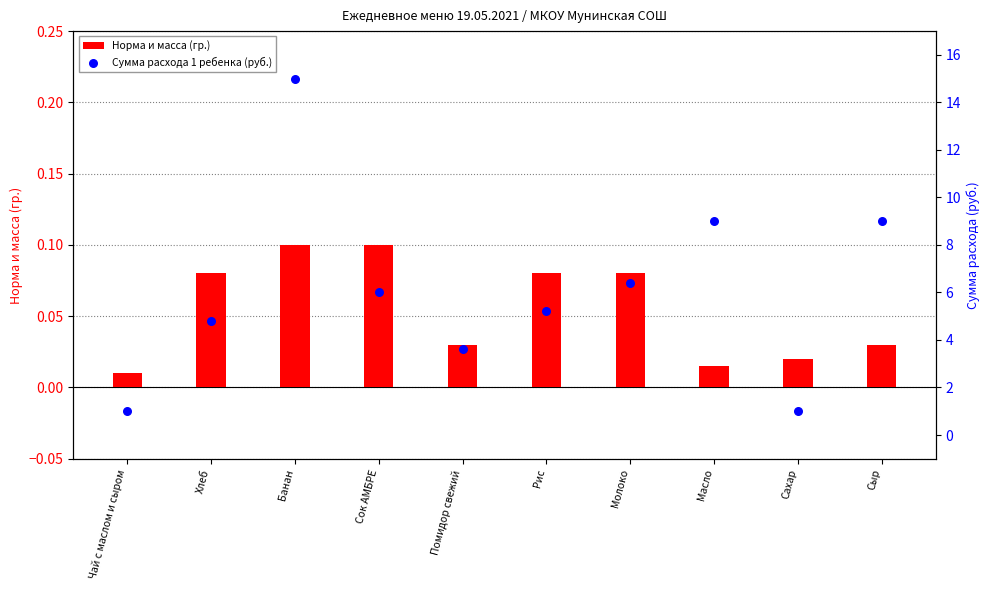

At how many categories does at least one series exceed 12?

1